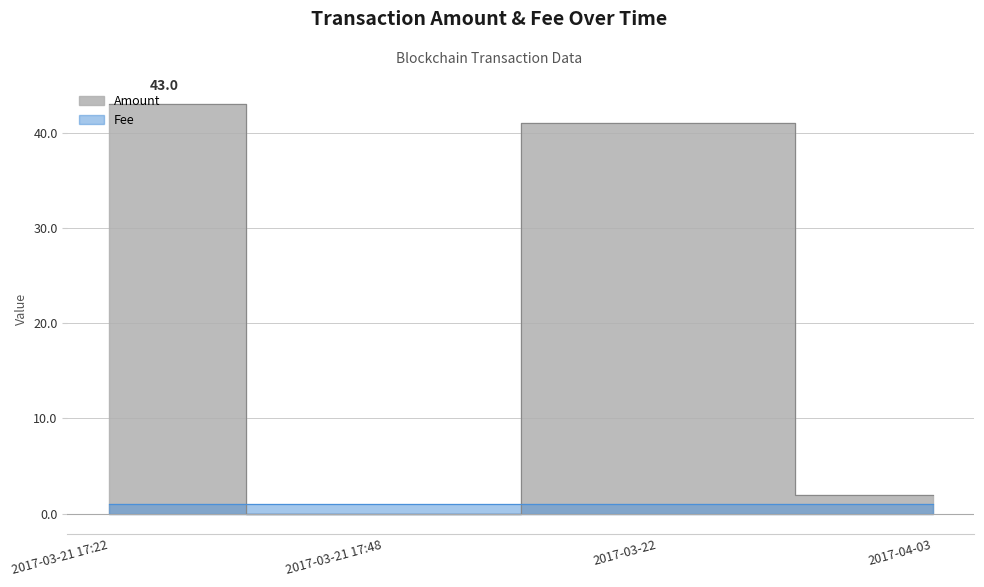

Reading left to right, what are all the values shown in this chart?

43	0	41	2